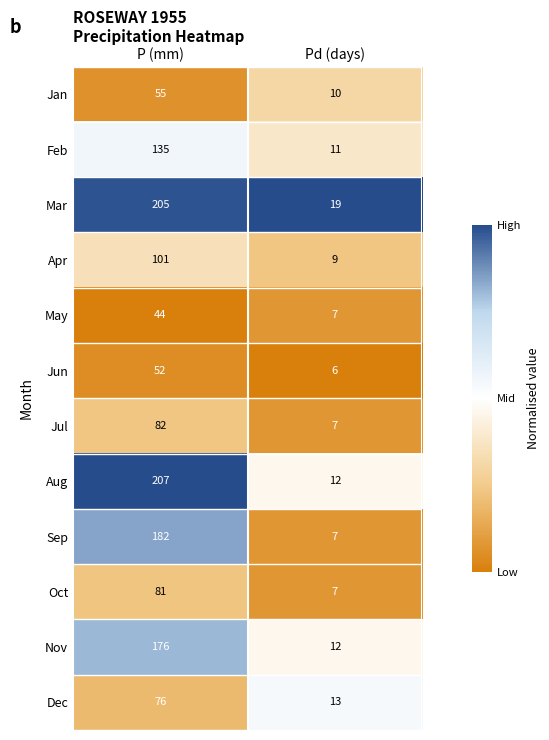

The value of May at P (mm) is 20. True or false?

False